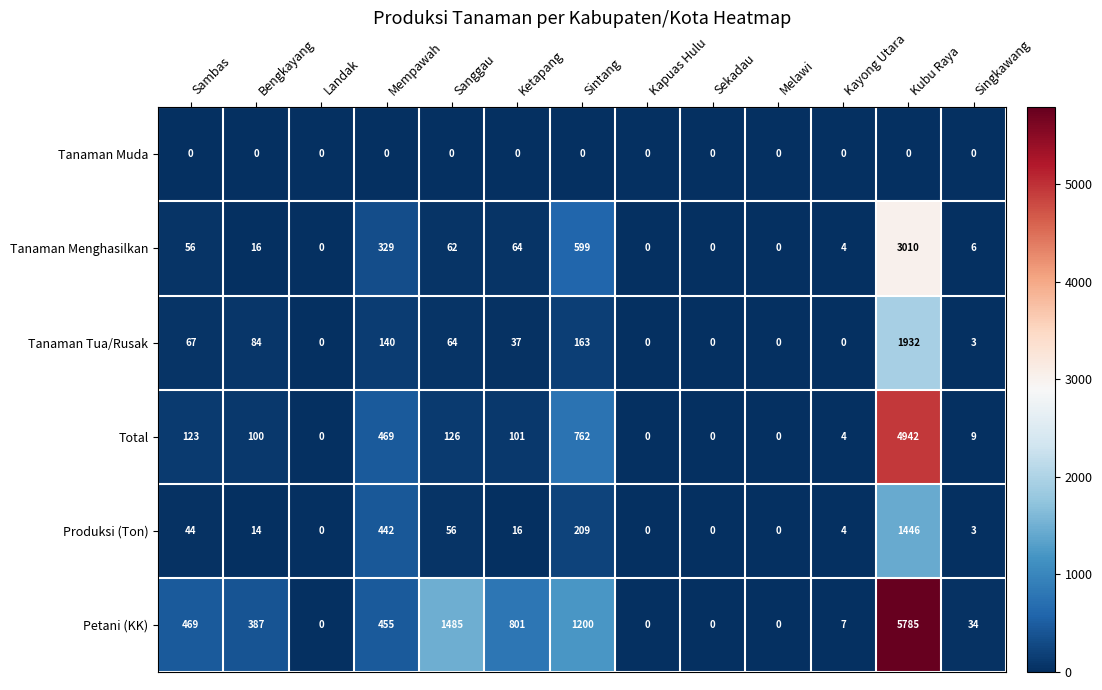

At how many categories does at least one series exceed 1468?

2